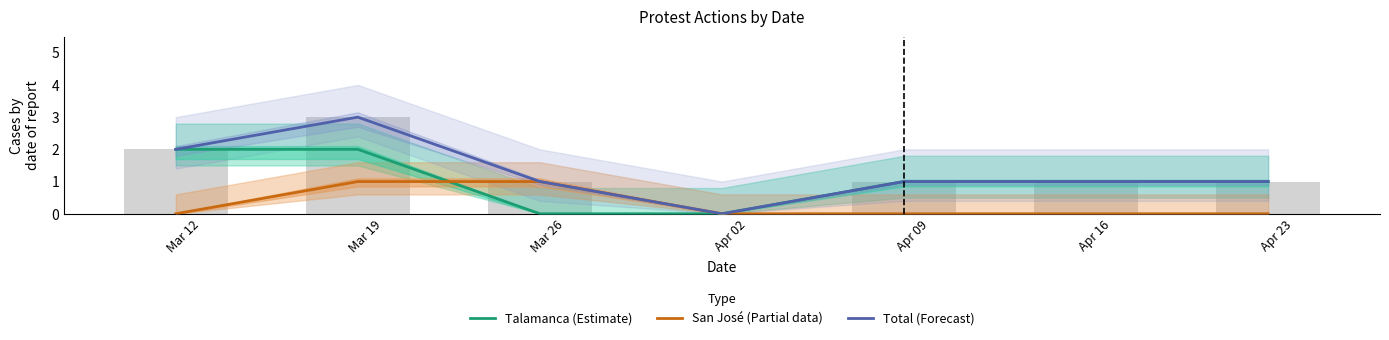

What position from the left is Mar 19?

2